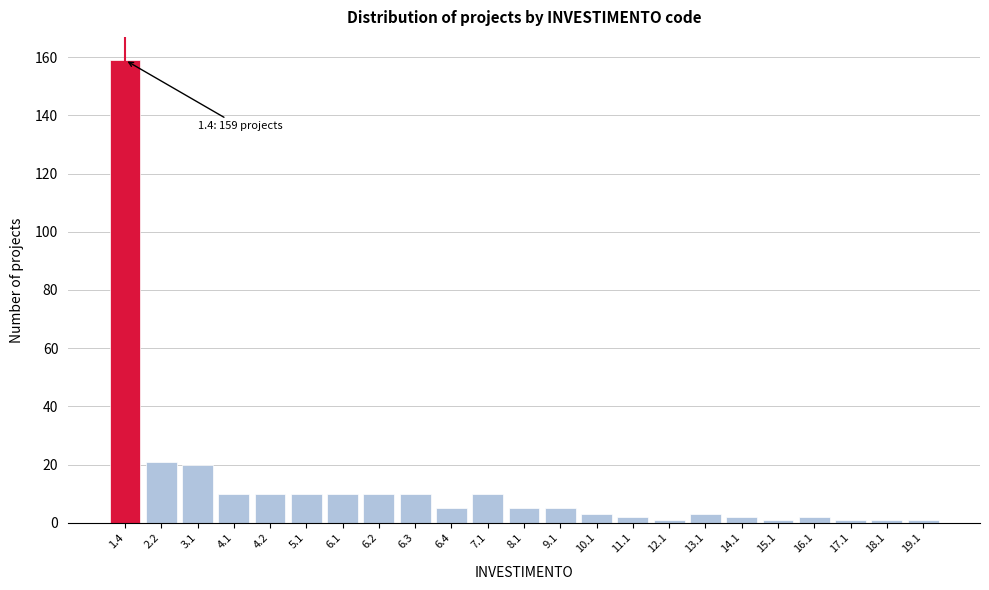

Reading left to right, what are all the values shown in this chart?

159	21	20	10	10	10	10	10	10	5	10	5	5	3	2	1	3	2	1	2	1	1	1